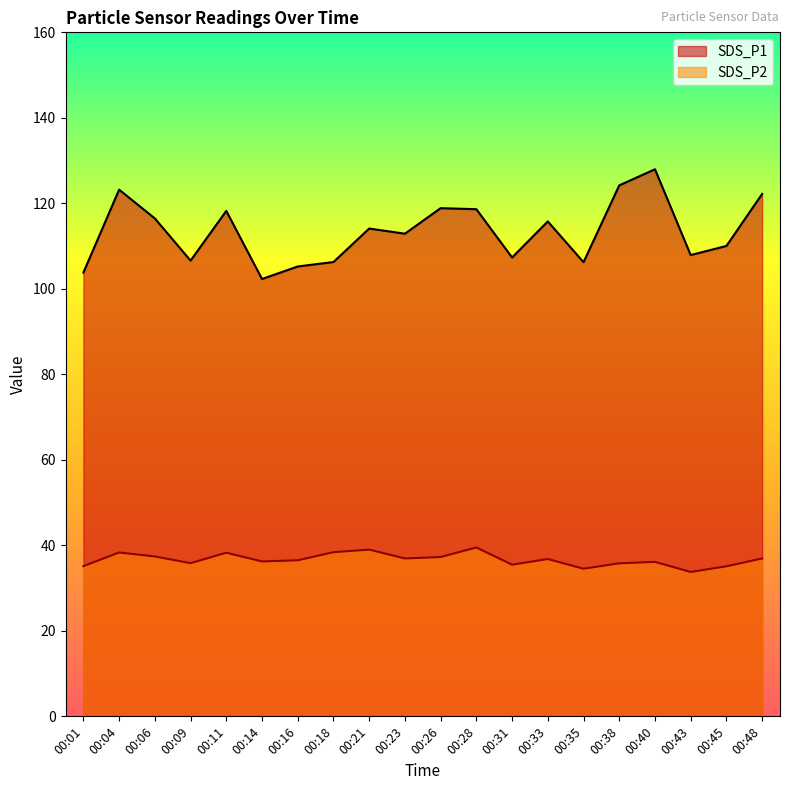

Reading left to right, transcribe all the data shown in this chart.

SDS_P1: 103.8	123.2	116.5	106.6	118.2	102.3	105.2	106.3	114.1	112.9	118.9	118.6	107.3	115.8	106.2	124.2	128.0	107.9	110.0	122.2
SDS_P2: 35.1	38.3	37.4	35.8	38.3	36.2	36.5	38.4	39.0	36.9	37.3	39.5	35.5	36.8	34.5	35.8	36.1	33.8	35.1	36.9